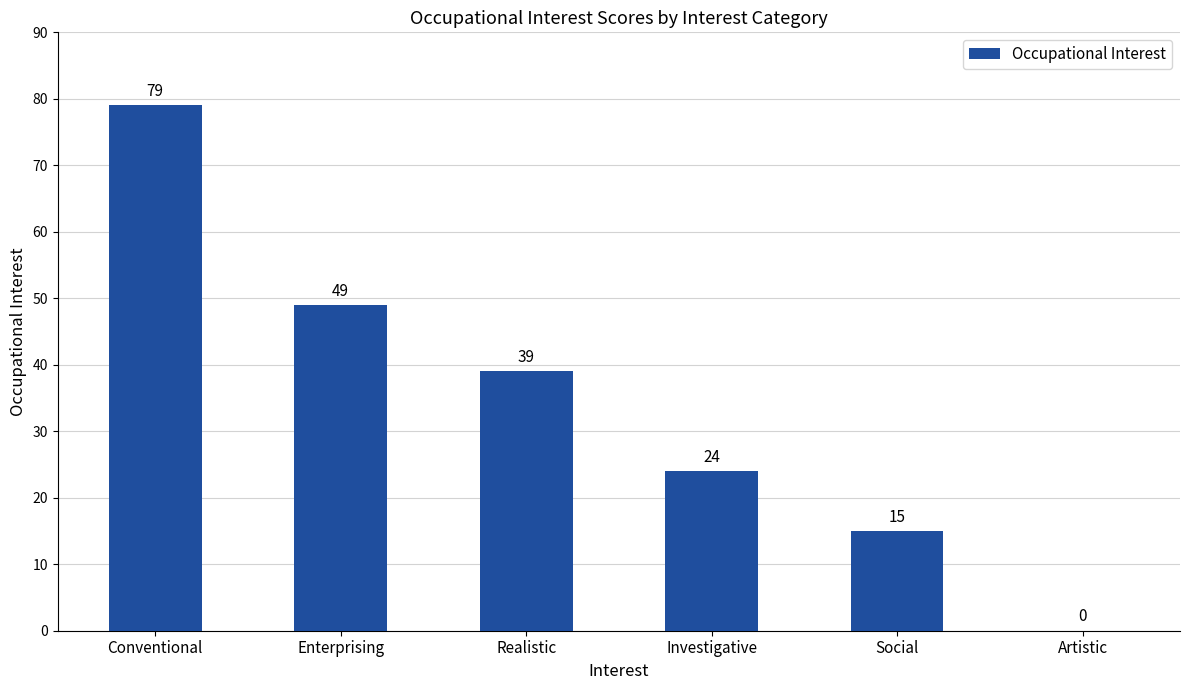

How many positive values are there?

5